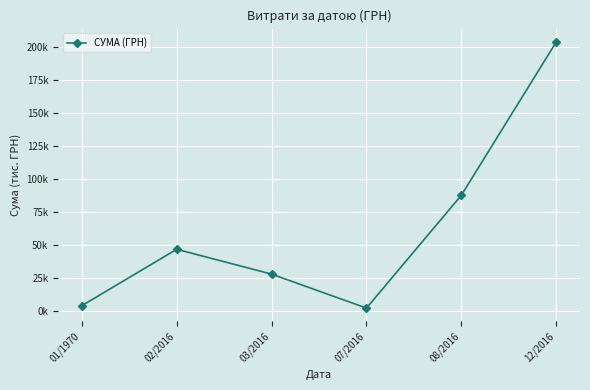

Is this an area chart (filled region under the line)?

No